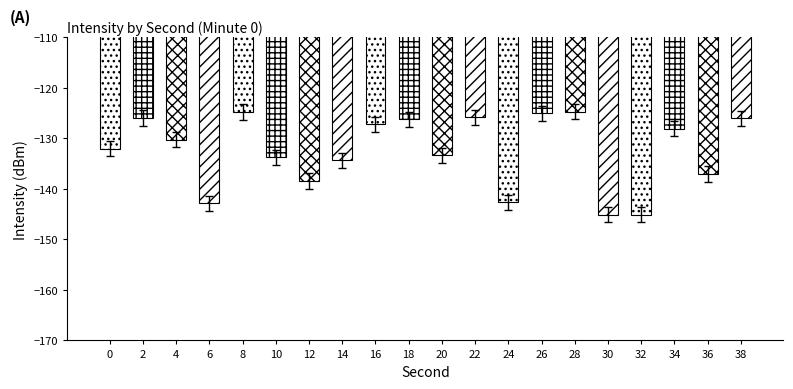

Does the chart contain stacked bars?

No